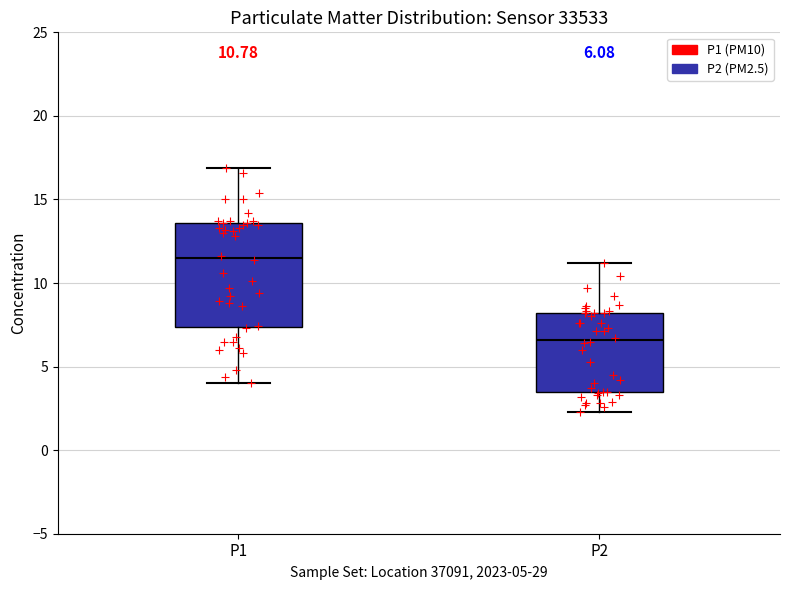

Comparing the boxes themselves (not the whiskers), which one is the tallest?

P1